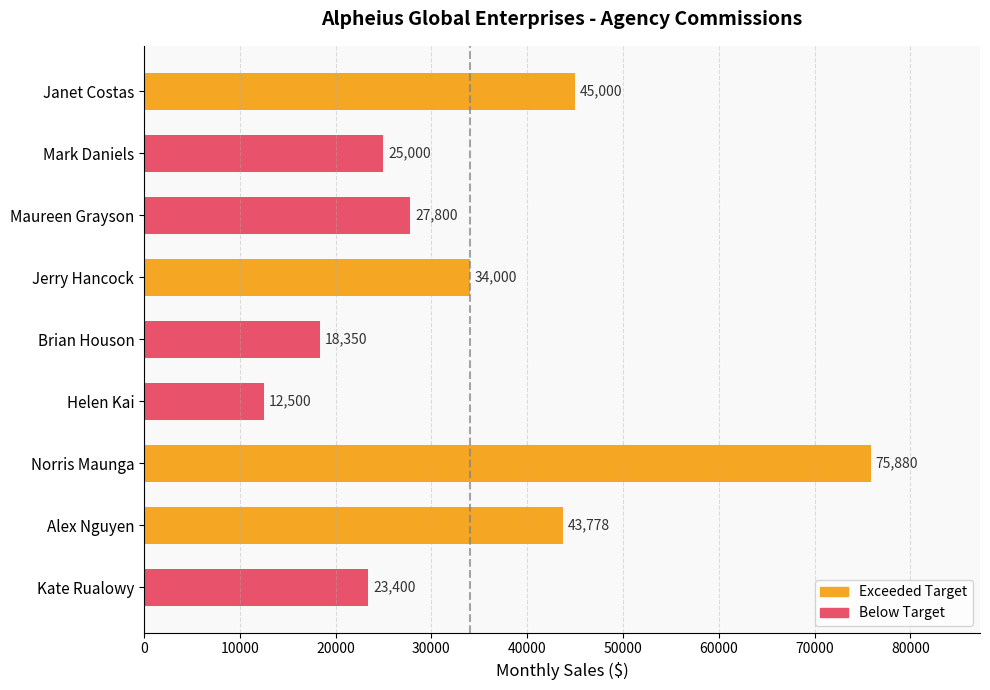

How many categories are shown in the chart?

9